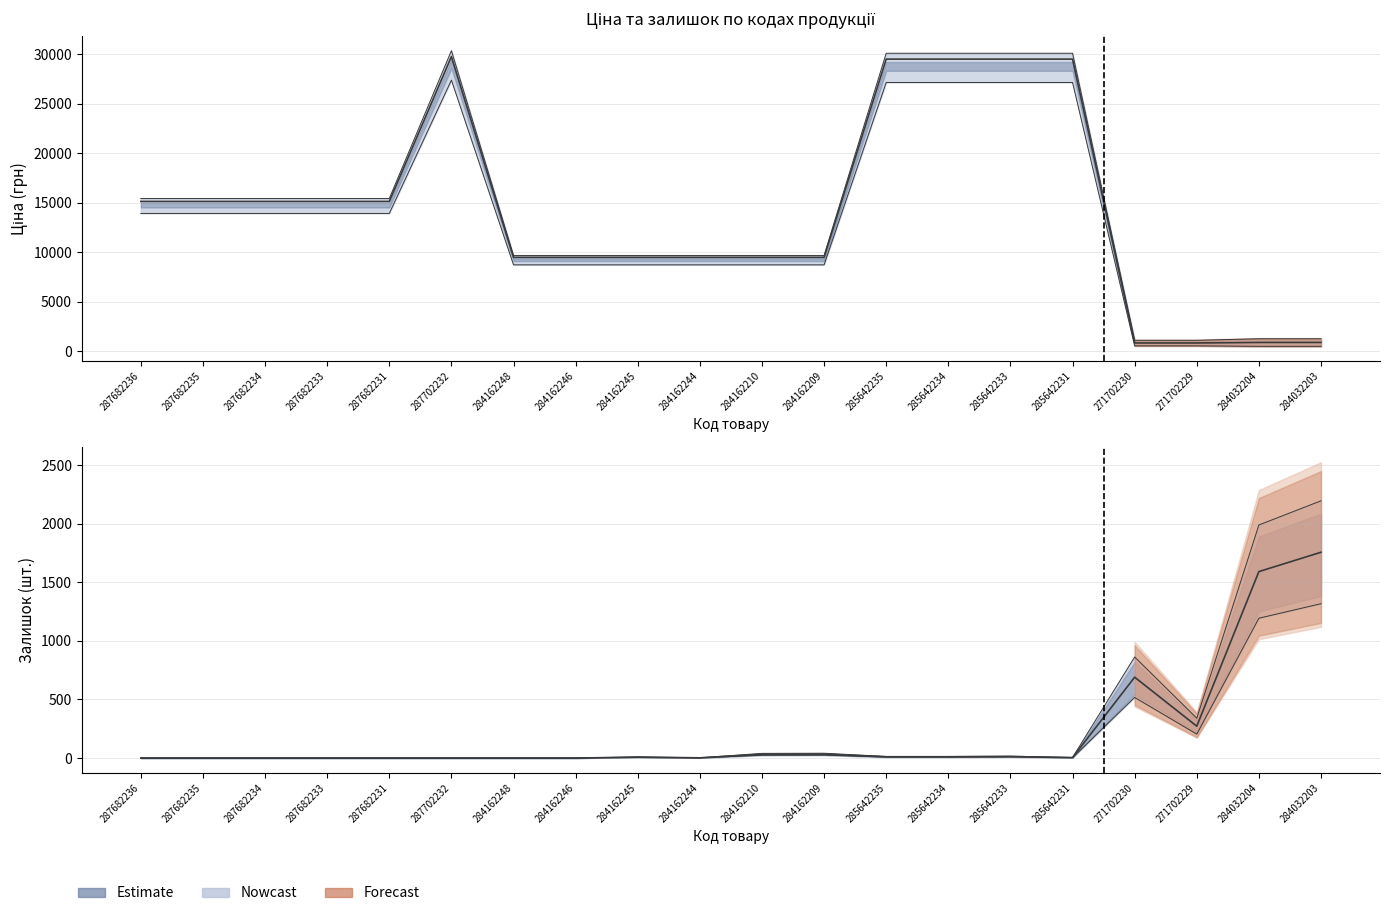

What is the value of the Ціна point at the 5th from the left?

13910.4